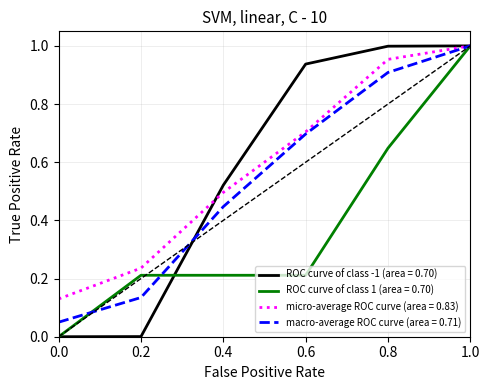

Is it true that micro-average ROC curve (area = 0.83) equals 0.7 at 0.6?

True